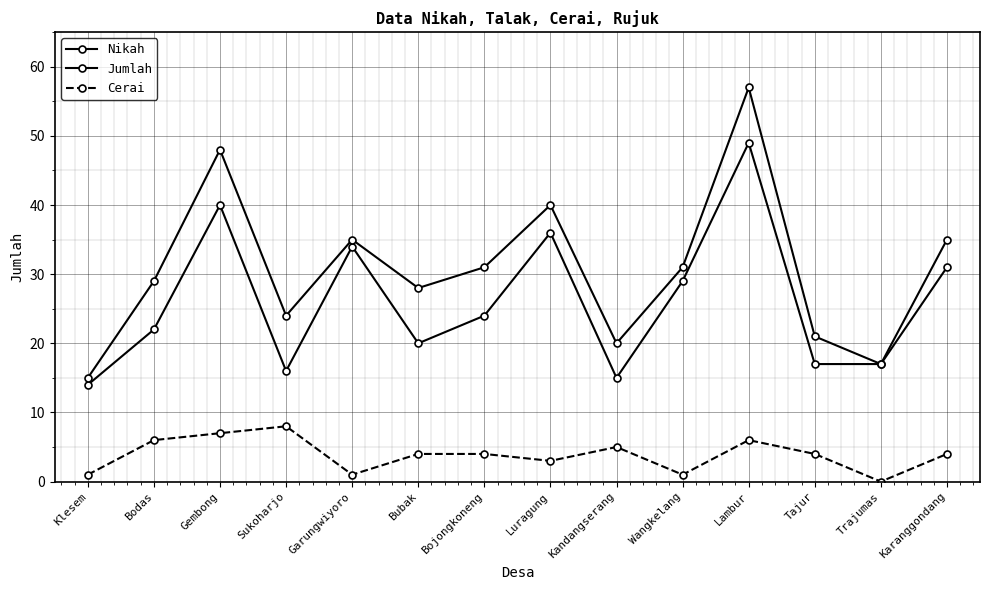

Reading right to left, list all the values displayed in this chart.

Nikah: Karanggondang=31	Trajumas=17	Tajur=17	Lambur=49	Wangkelang=29	Kandangserang=15	Luragung=36	Bojongkoneng=24	Bubak=20	Garungwiyoro=34	Sukoharjo=16	Gembong=40	Bodas=22	Klesem=14
Jumlah: Karanggondang=35	Trajumas=17	Tajur=21	Lambur=57	Wangkelang=31	Kandangserang=20	Luragung=40	Bojongkoneng=31	Bubak=28	Garungwiyoro=35	Sukoharjo=24	Gembong=48	Bodas=29	Klesem=15
Cerai: Karanggondang=4	Trajumas=0	Tajur=4	Lambur=6	Wangkelang=1	Kandangserang=5	Luragung=3	Bojongkoneng=4	Bubak=4	Garungwiyoro=1	Sukoharjo=8	Gembong=7	Bodas=6	Klesem=1